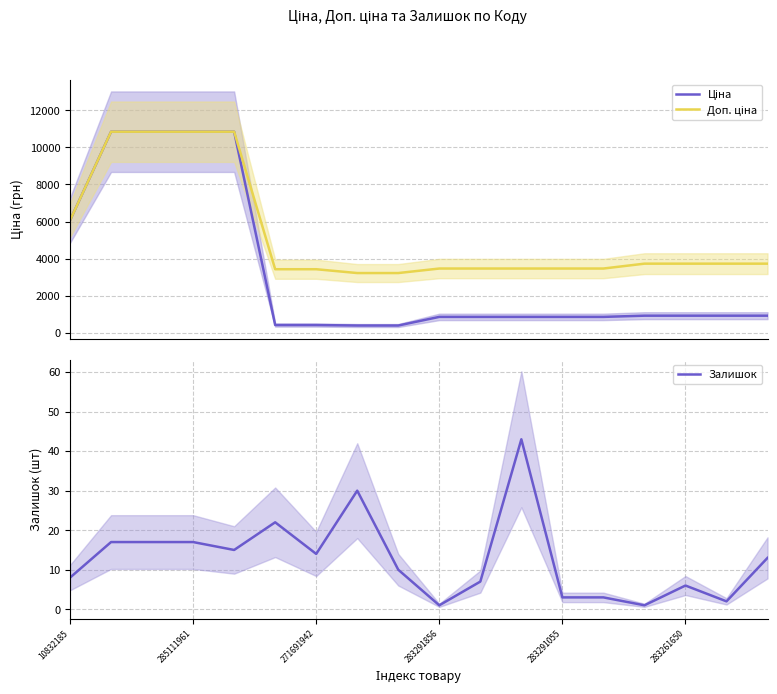

Which category has the highest value across all series?

285111961